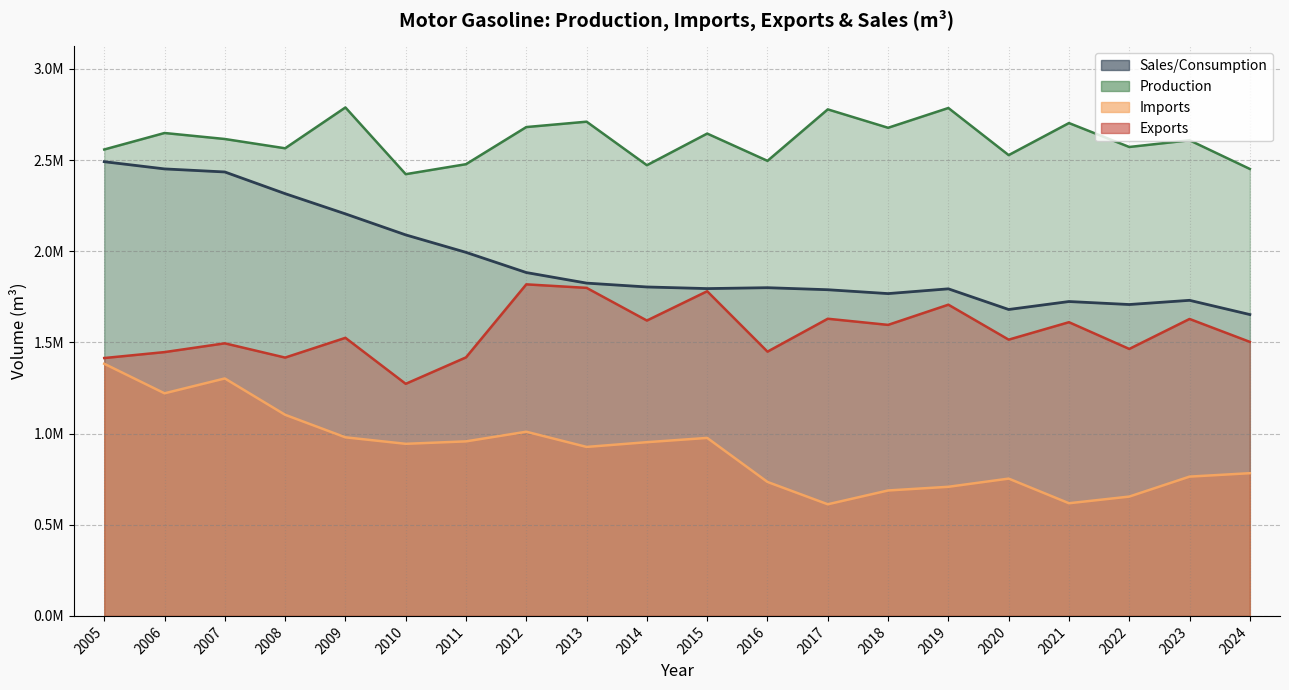

Rank the categories by Production value from highest to lowest.

2009, 2019, 2017, 2013, 2021, 2012, 2018, 2006, 2015, 2007, 2023, 2022, 2008, 2005, 2020, 2016, 2011, 2014, 2024, 2010